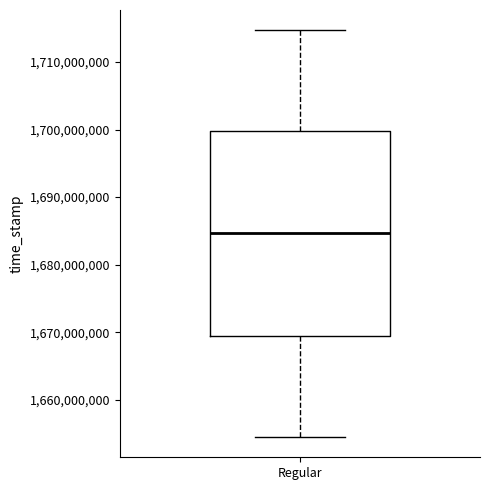

Transcribe this box plot: give where the median line is, the range the box spans, and where the two whiskers end, as read against the y-axis. The values are not printed on the chart, so give them approximately, as read against the axis.

median 1685000000, box 1669000000 to 1700000000, whiskers 1655000000 to 1715000000